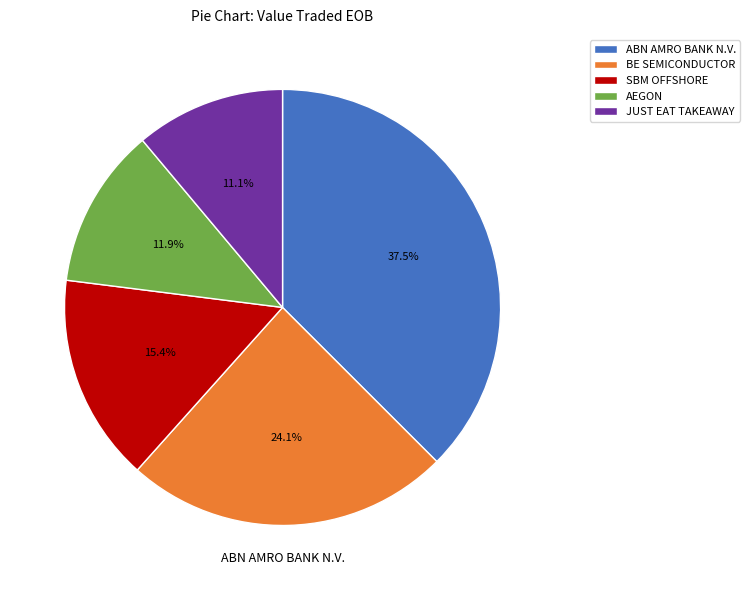

Is there a majority slice in this chart?

No